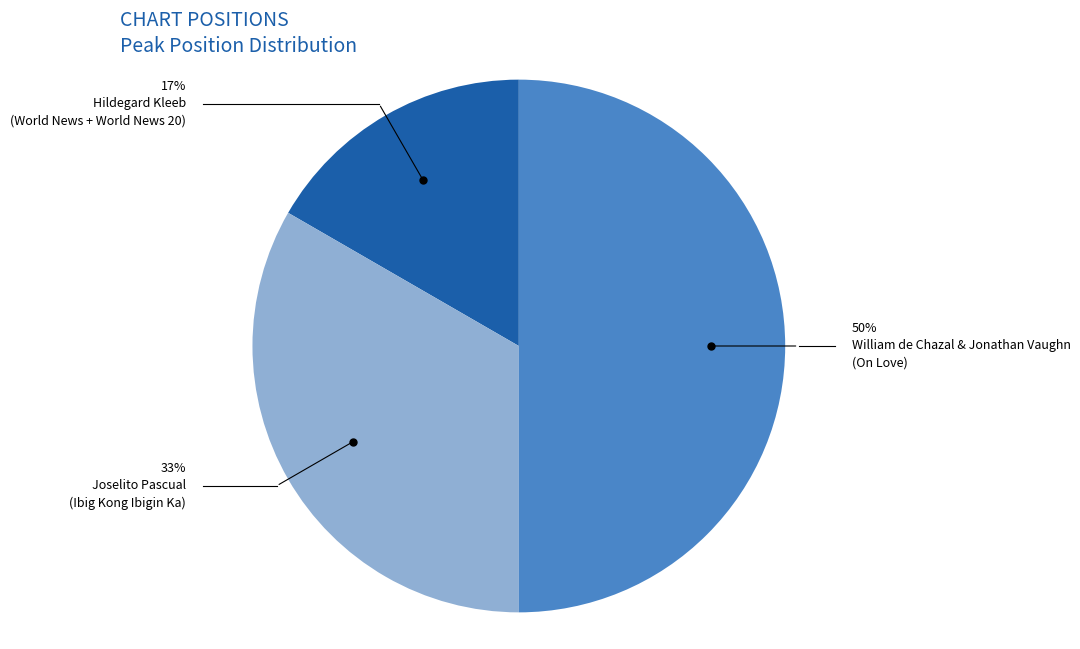

To the nearest percent, what is the average slice percentage?

33%